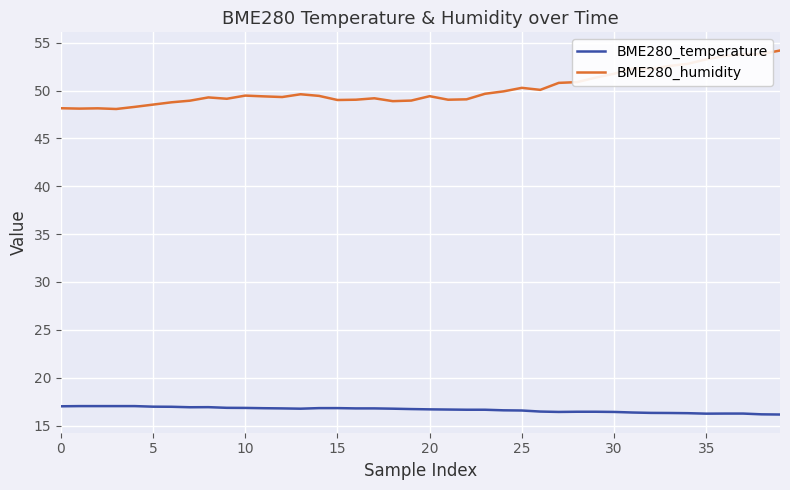

True or false: BME280_humidity and BME280_temperature intersect in this chart.

False